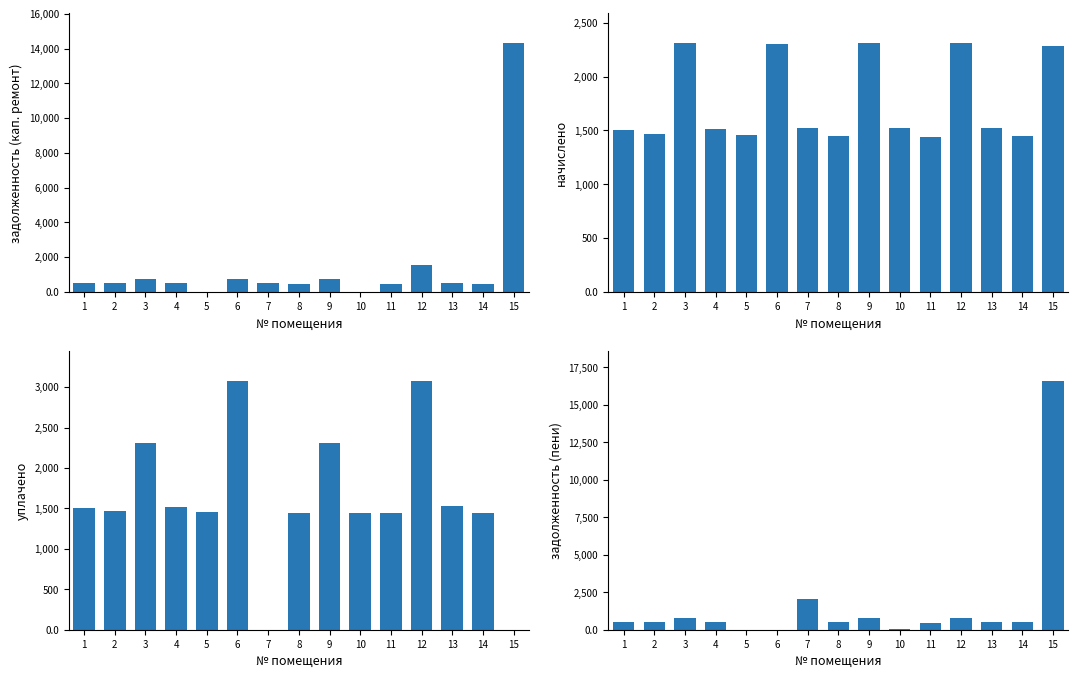

Reading right to left, list all the values displayed in this chart.

задолженность (кап. ремонт): 15=14313.2	14=481.8	13=508.8	12=1538.7	11=480.5	10=0.0	9=770.6	8=483.0	7=508.8	6=768.5	5=0.0	4=503.9	3=770.6	2=489.1	1=502.7
начислено: 15=2282.2	14=1445.3	13=1526.4	12=2308.1	11=1441.6	10=1522.7	9=2311.7	8=1449.0	7=1526.4	6=2304.4	5=1456.4	4=1511.7	3=2311.7	2=1467.4	1=1508.0
уплачено: 15=0.0	14=1445.3	13=1526.4	12=3077.4	11=1441.6	10=1447.2	9=2311.7	8=1449.0	7=0.0	6=3072.6	5=1456.4	4=1511.7	3=2311.7	2=1467.5	1=1508.0
задолженность (пени): 15=16595.5	14=481.8	13=508.8	12=769.4	11=480.5	10=75.5	9=770.6	8=483.0	7=2035.2	6=0.4	5=0.0	4=503.9	3=770.6	2=489.1	1=502.7